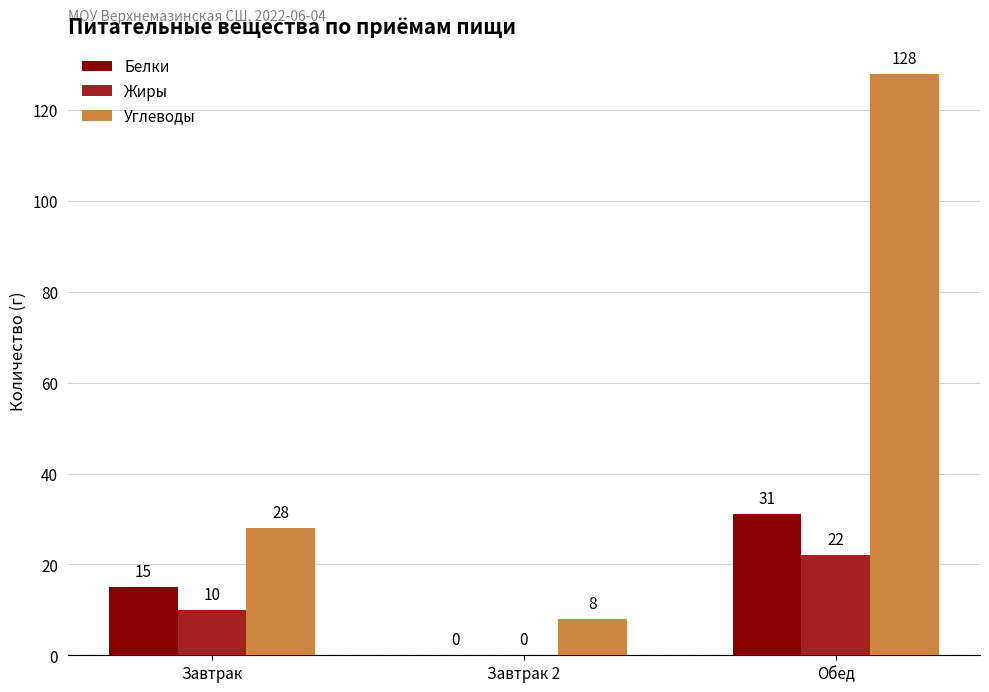

Between Завтрак and Обед, which series saw the biggest shift?

Углеводы